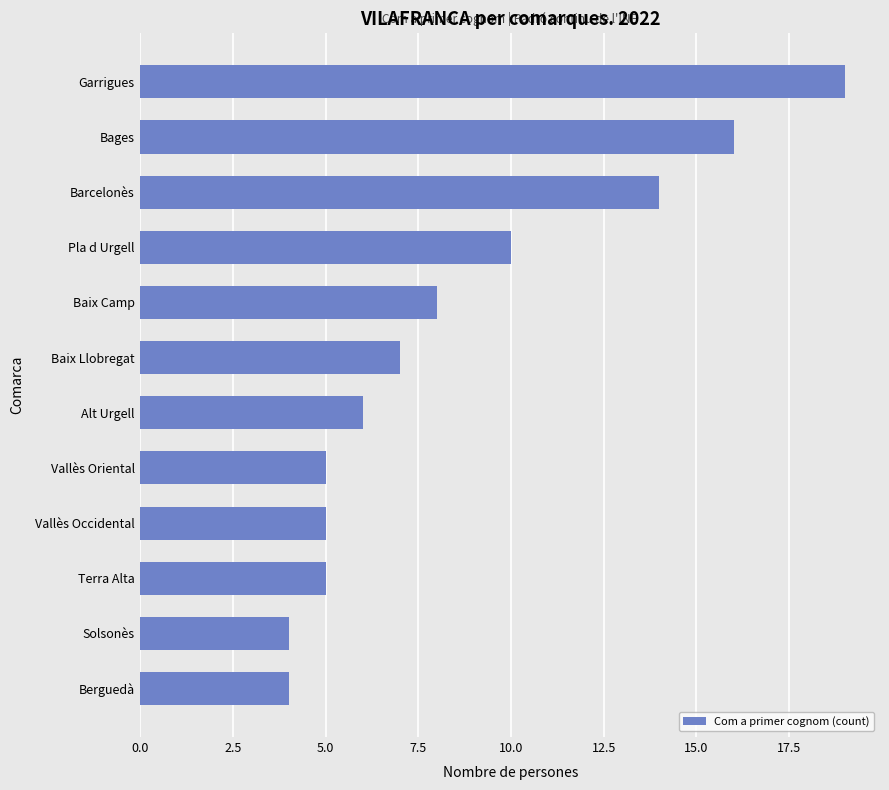

Reading bottom to top, what are all the values shown in this chart?

4	4	5	5	5	6	7	8	10	14	16	19